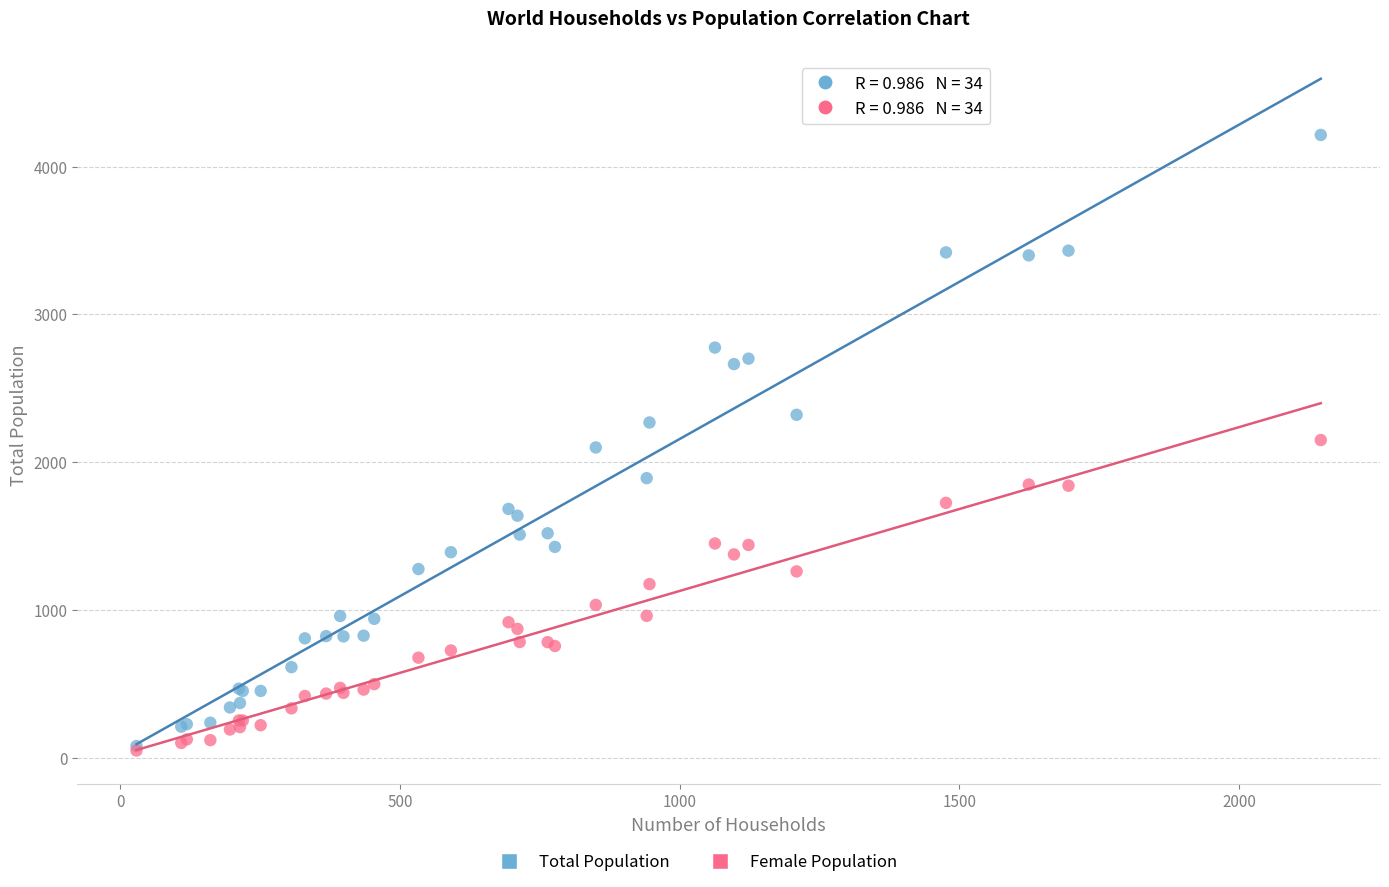

Which series contains the highest Y value?

Total Population